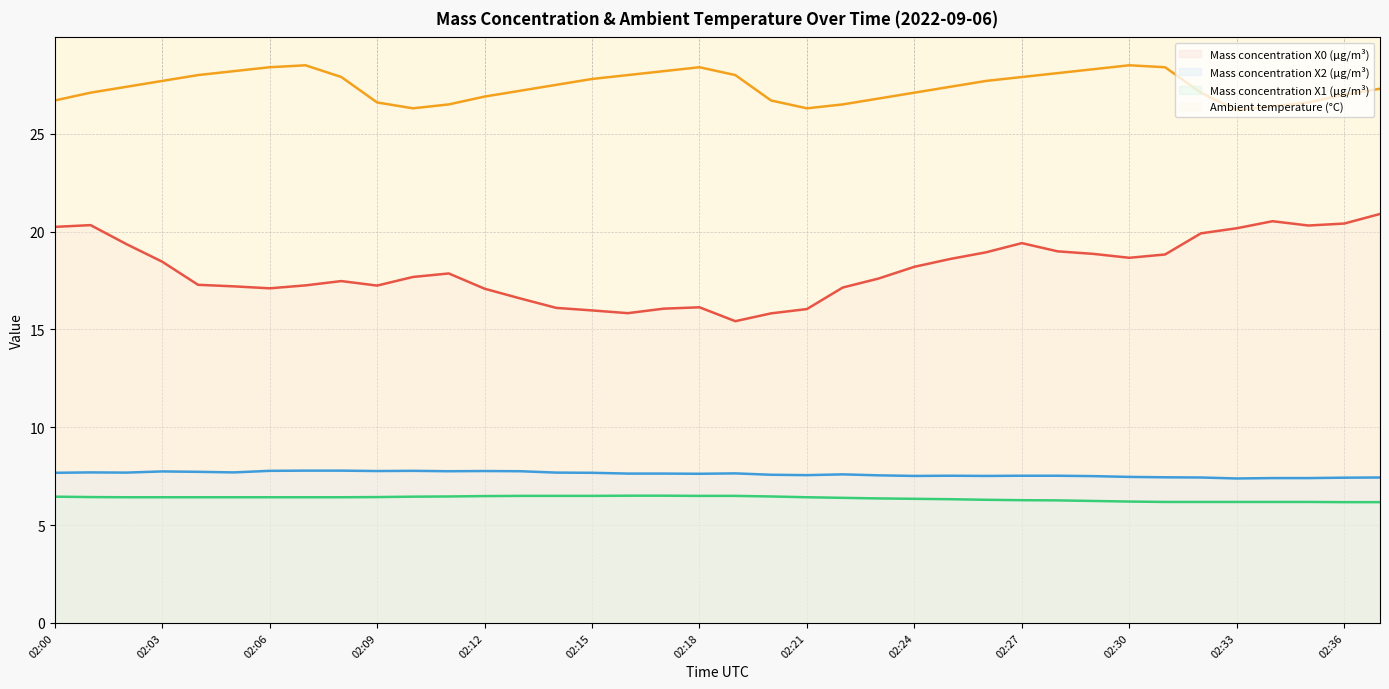

What is the spread (max minus min) of values at 02:01?

20.7